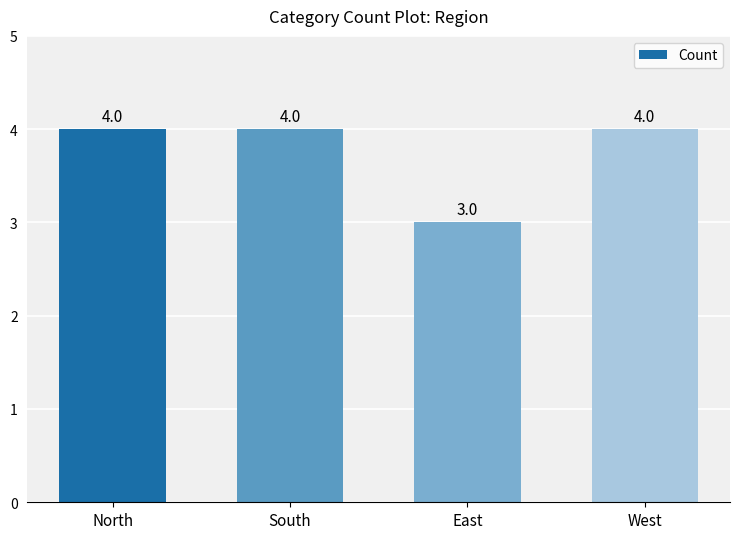

Where is the data nearest to the value 3?

East